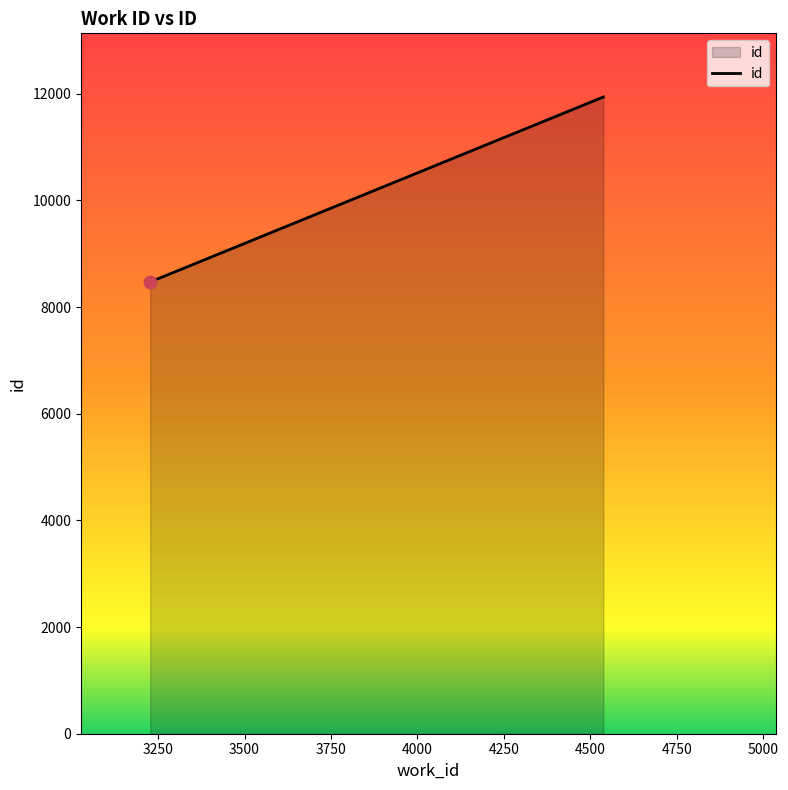

What is the maximum value shown in the chart?

11937